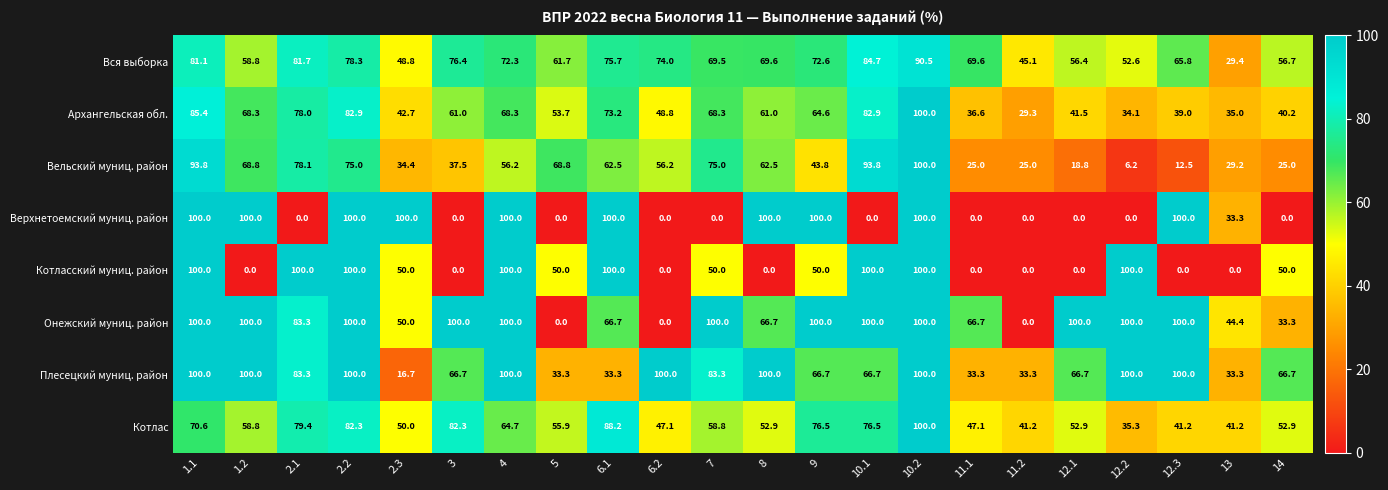

Read the Архангельская обл. value at 12.3.

39.0